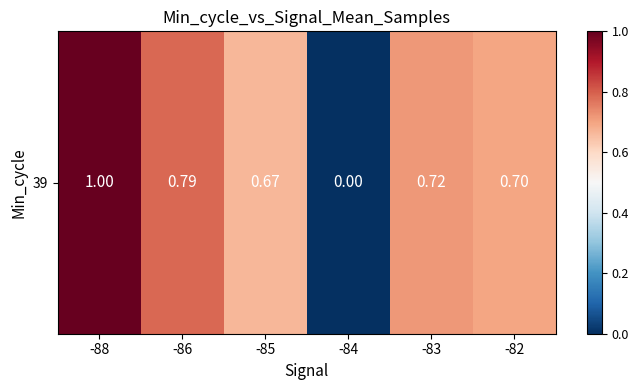

The value at -84 is 0.0. True or false?

True